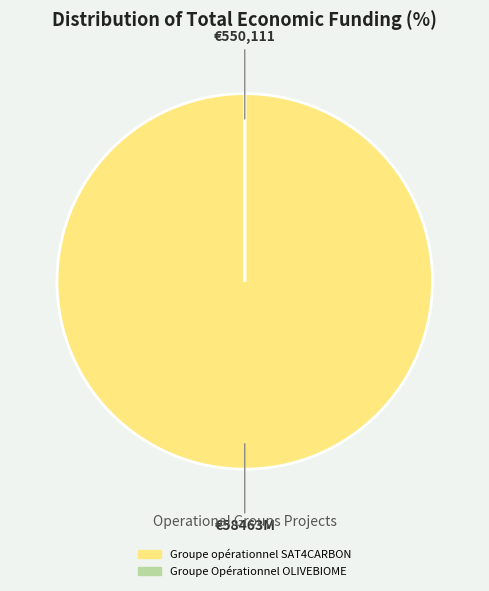

Is Groupe opérationnel SAT4CARBON the majority of the pie?

Yes